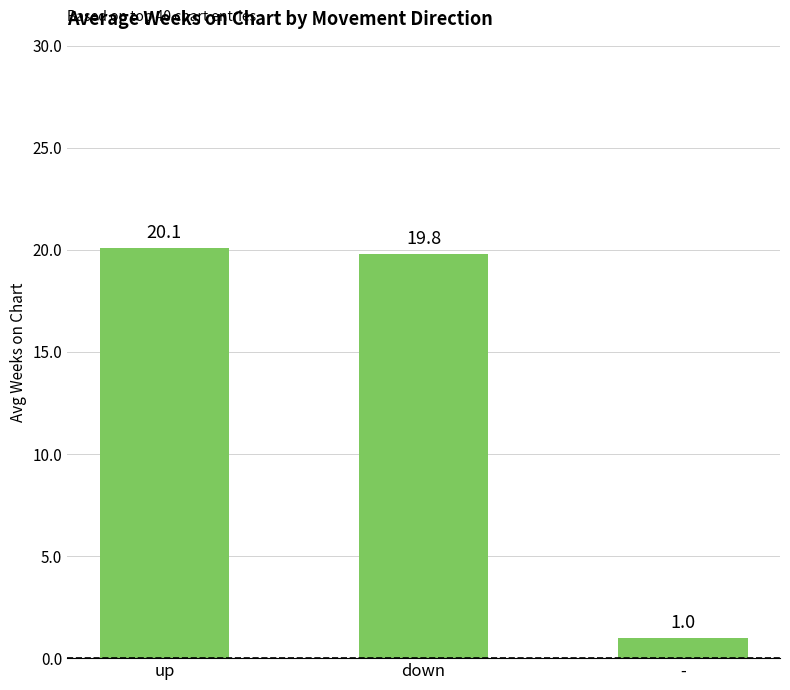

Which has a higher value, up or down?

up